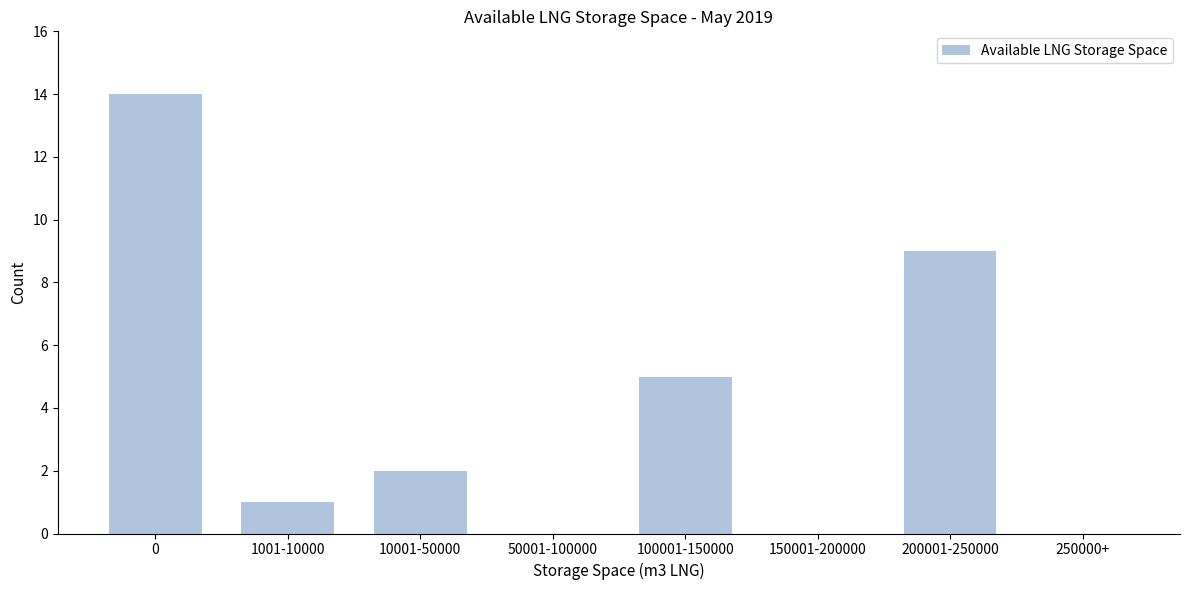

Reading left to right, what are all the values shown in this chart?

0=14	1001-10000=1	10001-50000=2	50001-100000=0	100001-150000=5	150001-200000=0	200001-250000=9	250000+=0